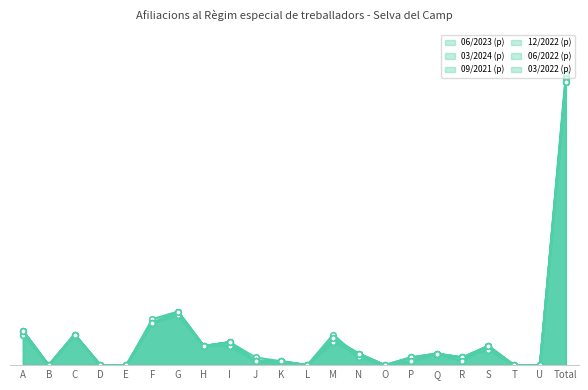

True or false: 09/2021 (p) and 12/2022 (p) intersect in this chart.

False